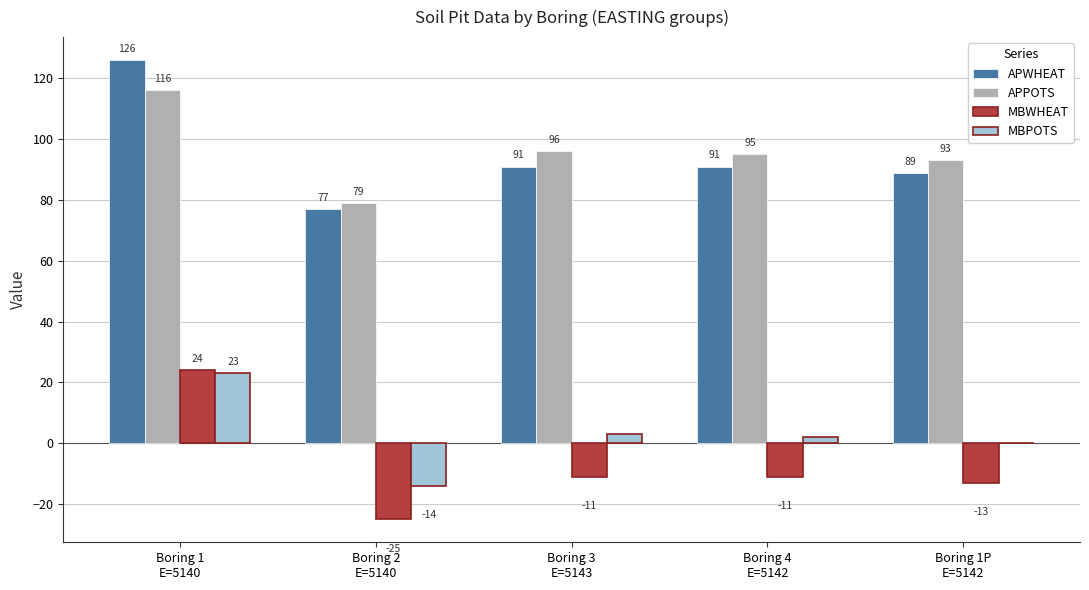

What is the maximum value for APPOTS?

116